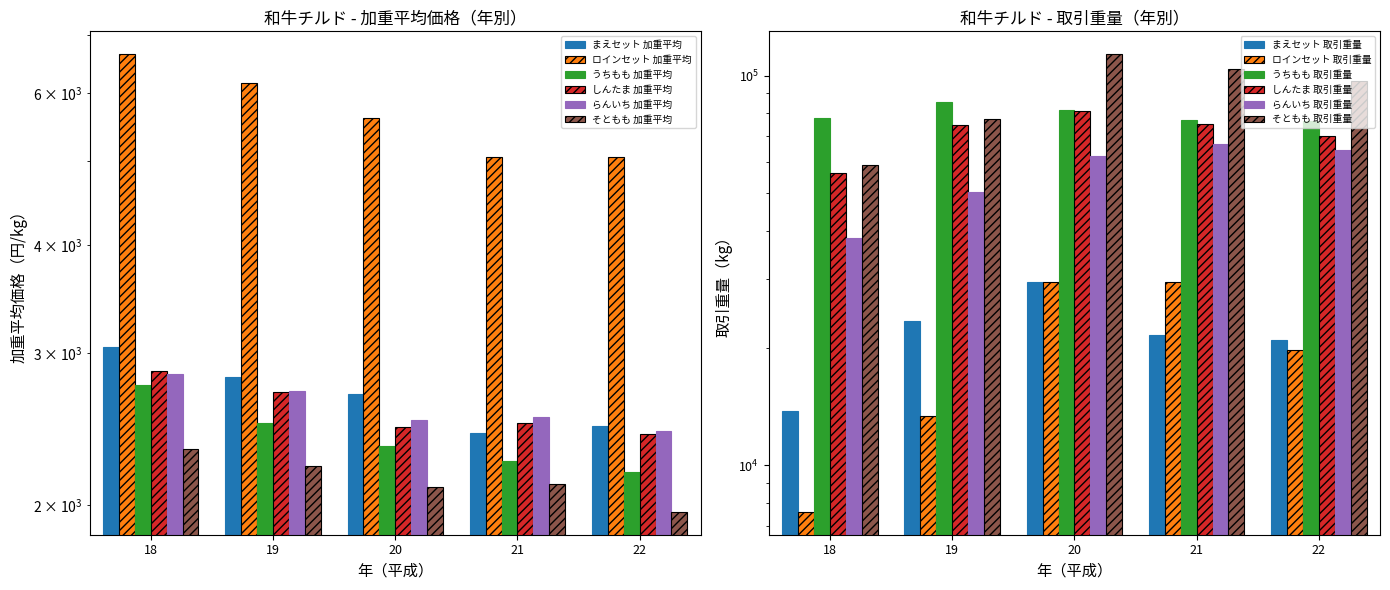

Between 18 and 20, which series saw the biggest shift?

ロインセット 加重平均